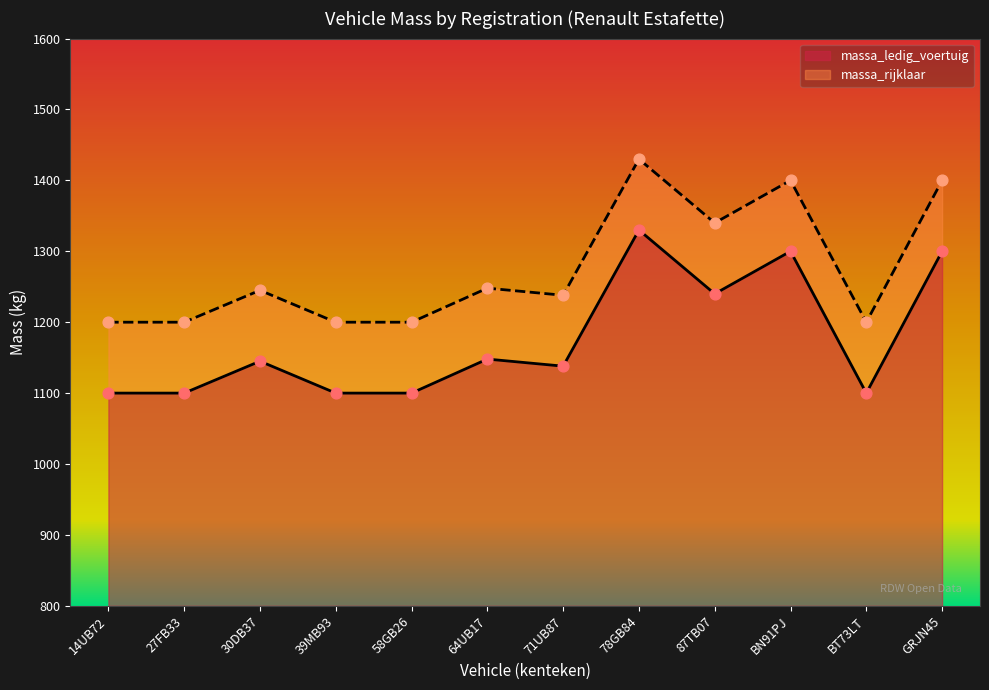

Is the value of massa_rijklaar at 27FB33 greater than the value of massa_ledig_voertuig at 78GB84?

No